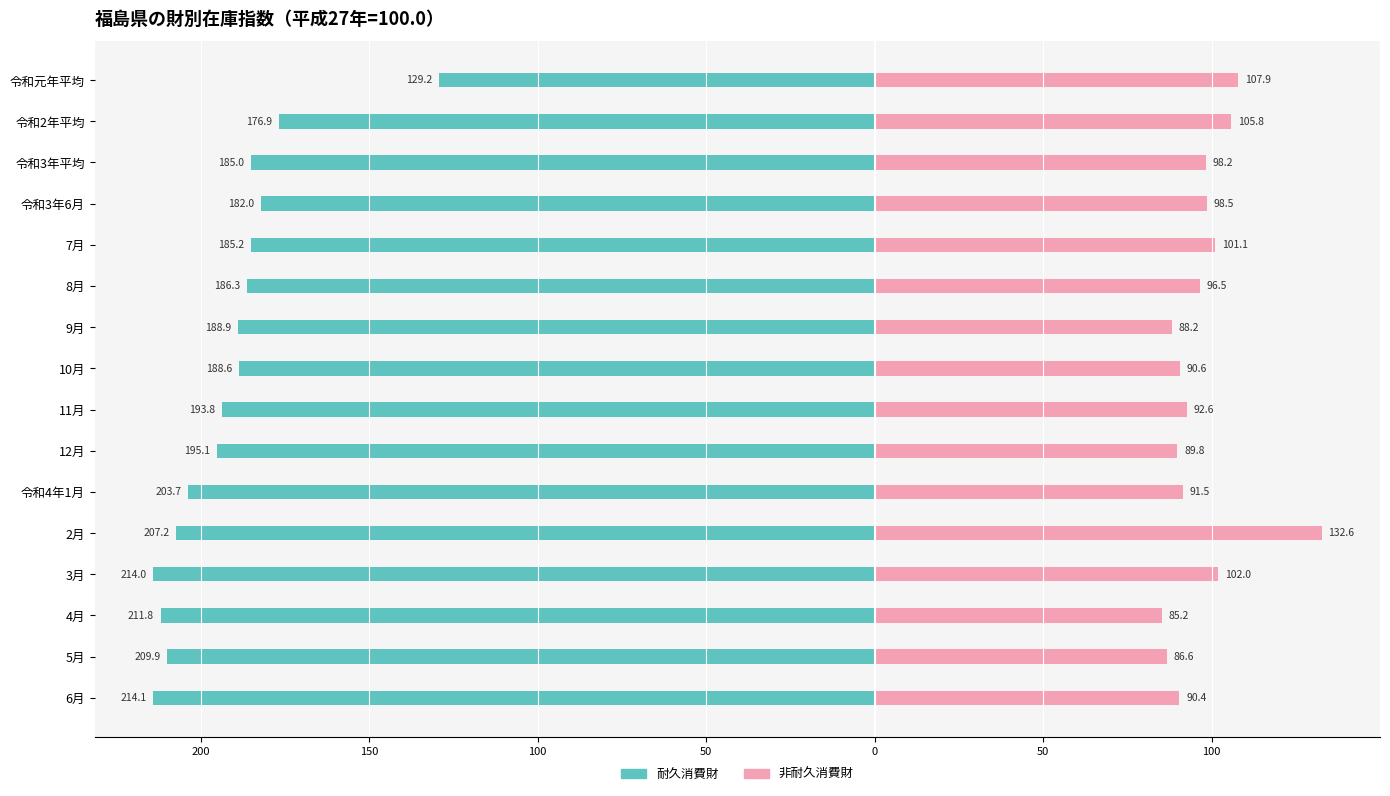

Are the bars horizontal?

Yes